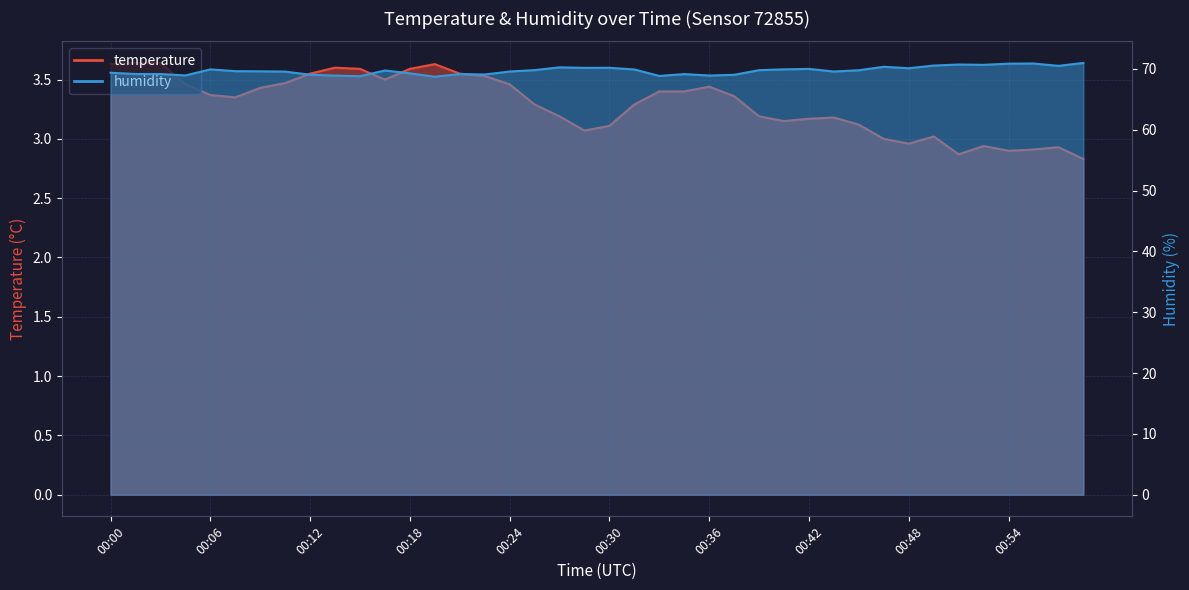

At 00:56, list the series in order from smallest to largest.

temperature, humidity